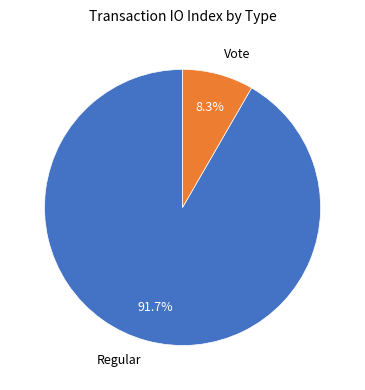

What percentage do Vote and Regular together represent?

100.0%